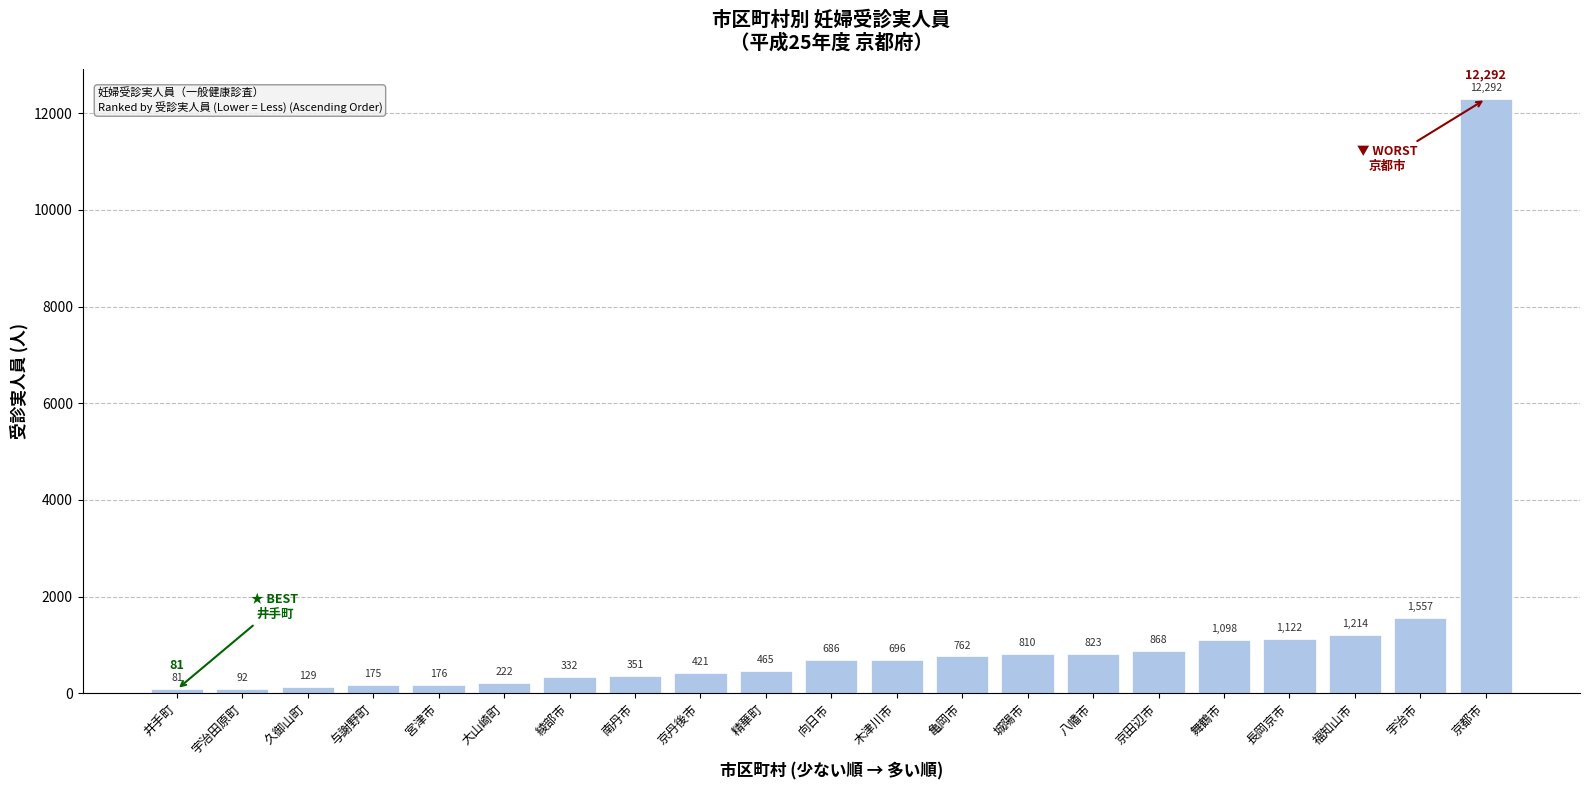

Does the chart contain stacked bars?

No